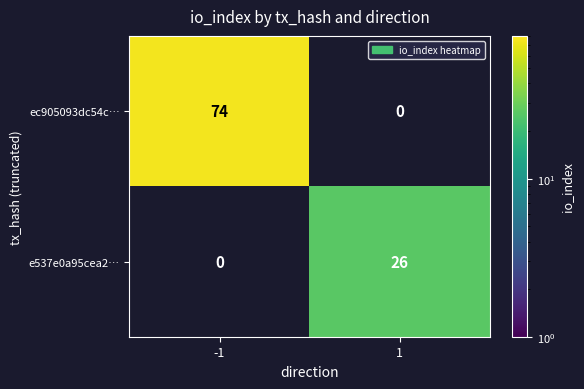

At which category does the chart reach its minimum across all series?

1